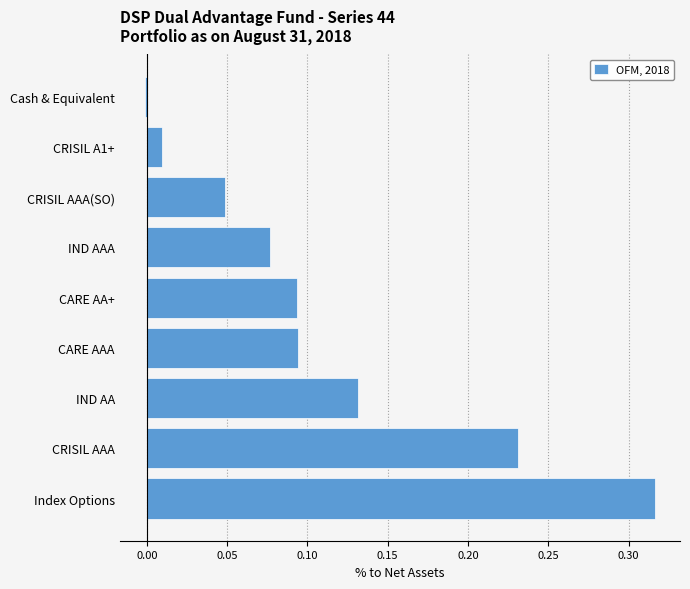

How many values exceed 0?

8